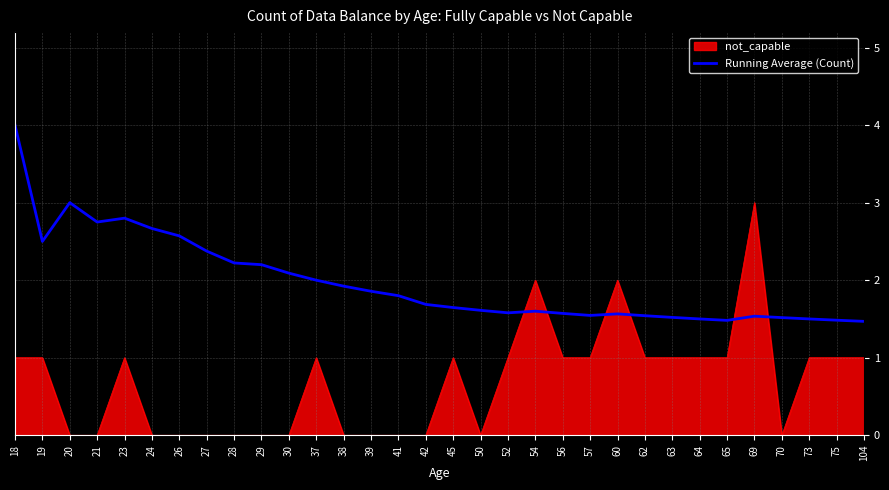

True or false: Running Average (Count) has a value of 1.5 at 65.

True